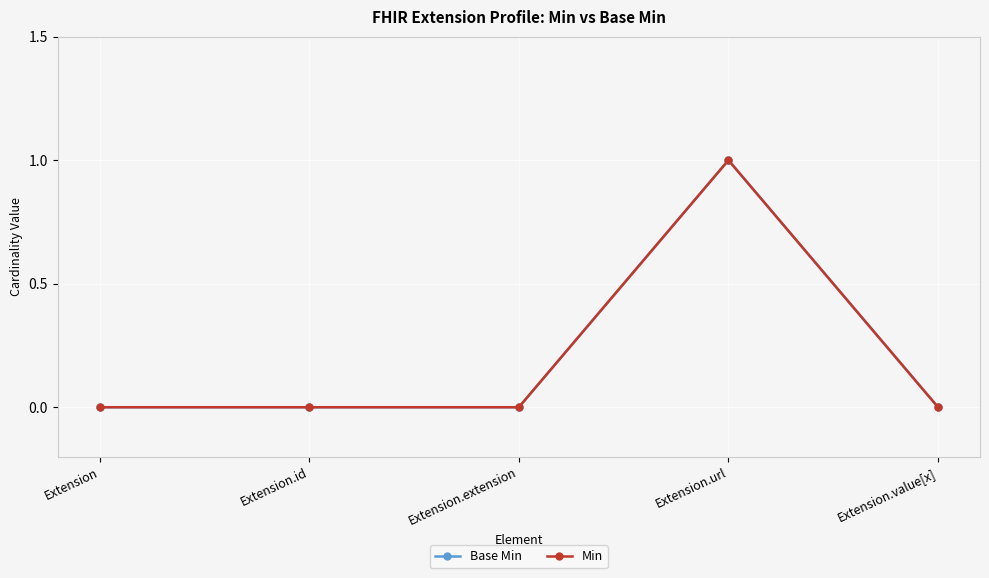

Does the chart have visible grid lines?

Yes